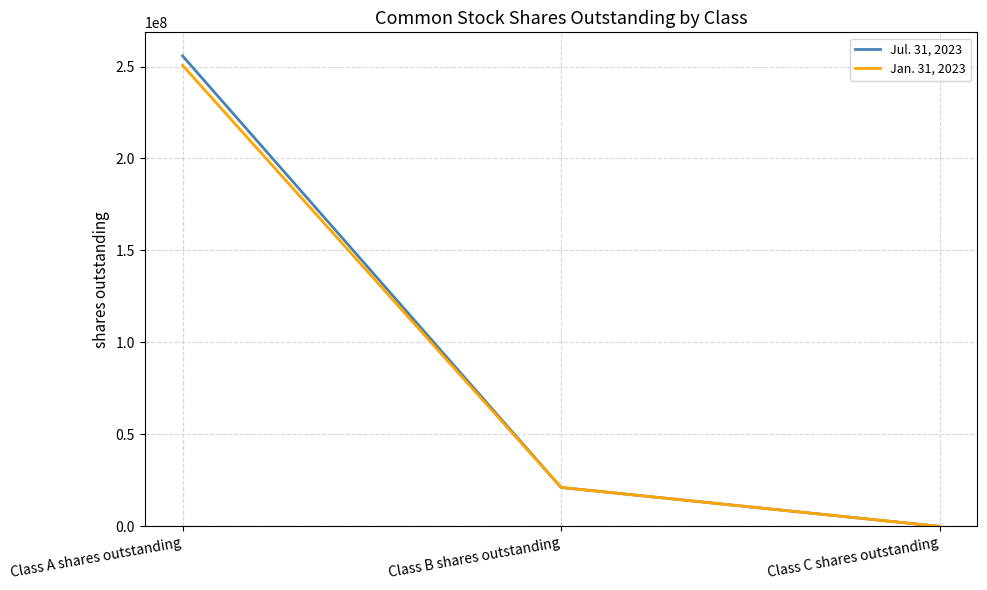

What is the sum of all Jul. 31, 2023 values?

276945205